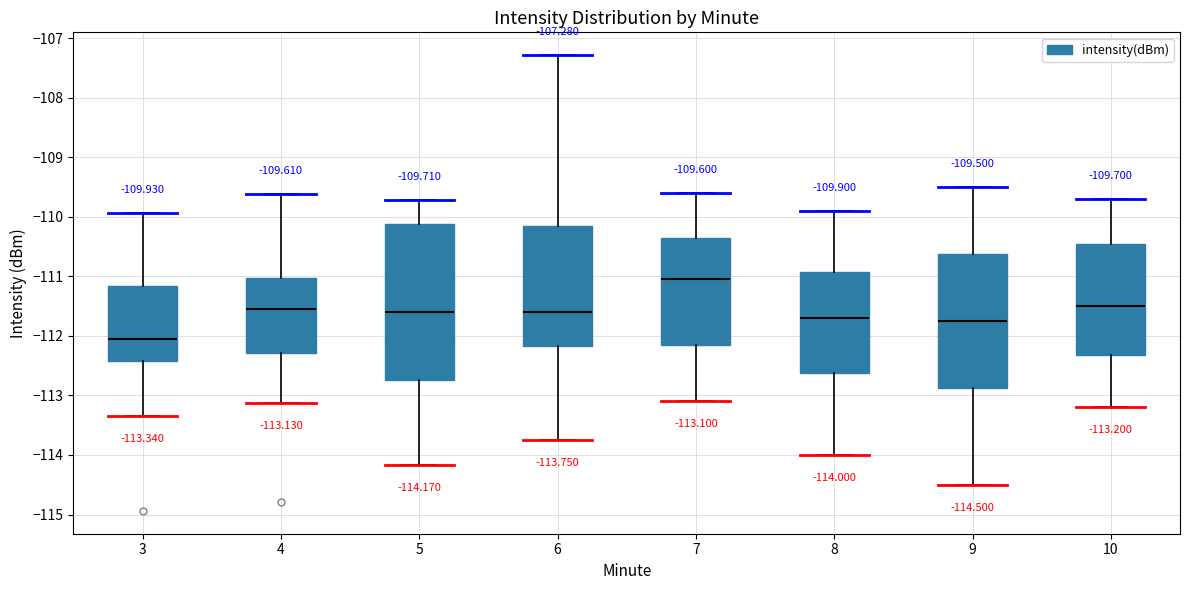

Which box's median line is the highest?

7